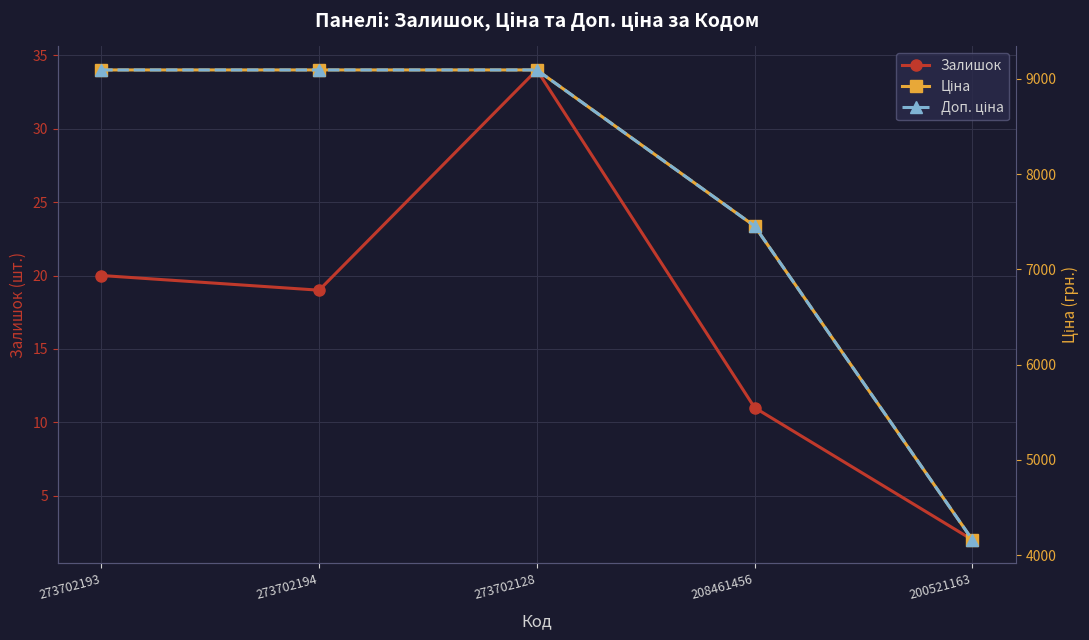

Is the value of Доп. ціна at 200521163 greater than the value of Залишок at 273702194?

Yes